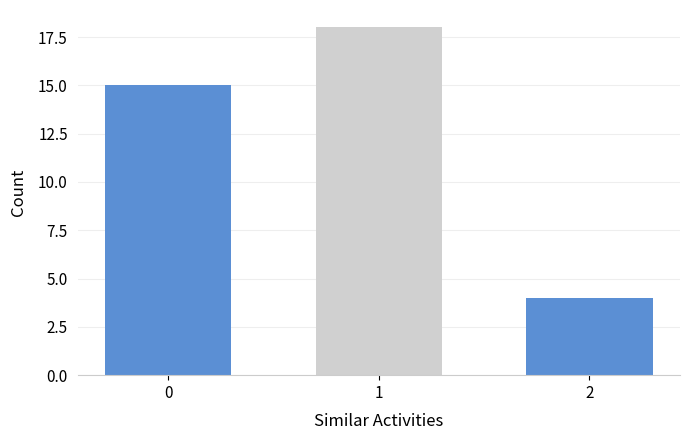

Reading right to left, what are all the values shown in this chart?

4	18	15